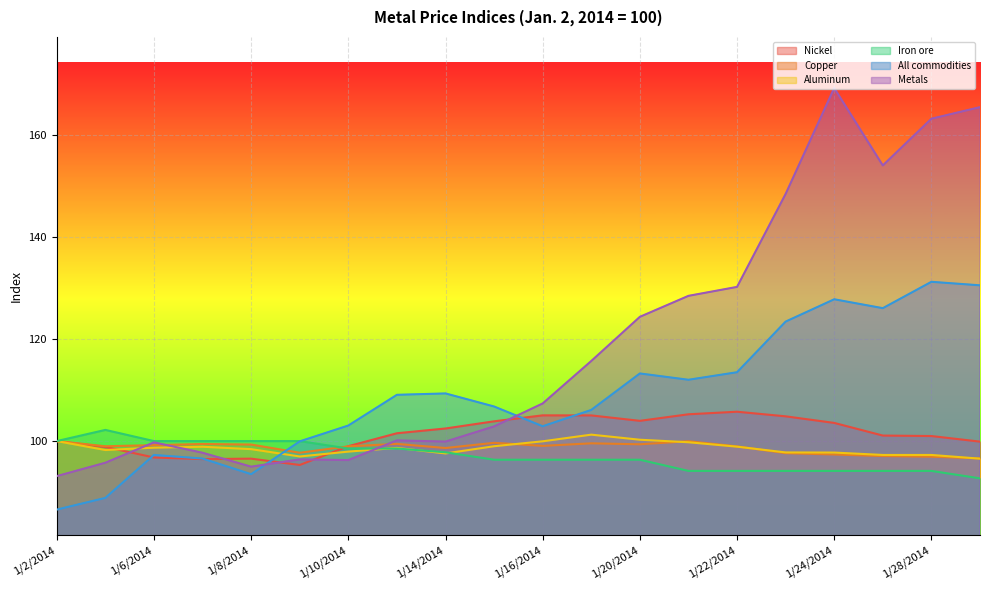

At which label does Nickel first exceed 101?

1/13/2014